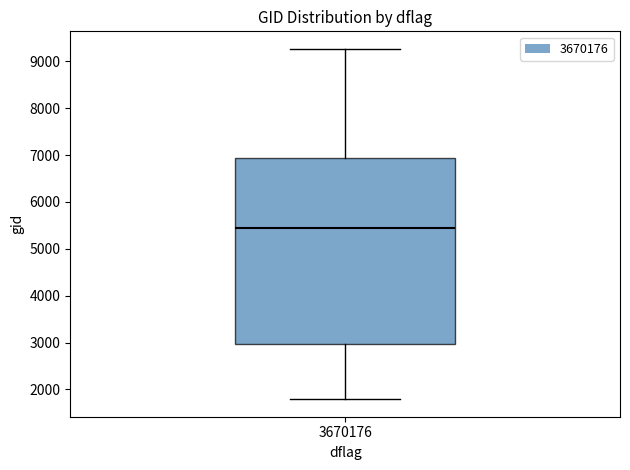

Transcribe this box plot: give where the median line is, the range the box spans, and where the two whiskers end, as read against the y-axis. The values are not printed on the chart, so give them approximately, as read against the axis.

median 5400, box 3000 to 6900, whiskers 1800 to 9300